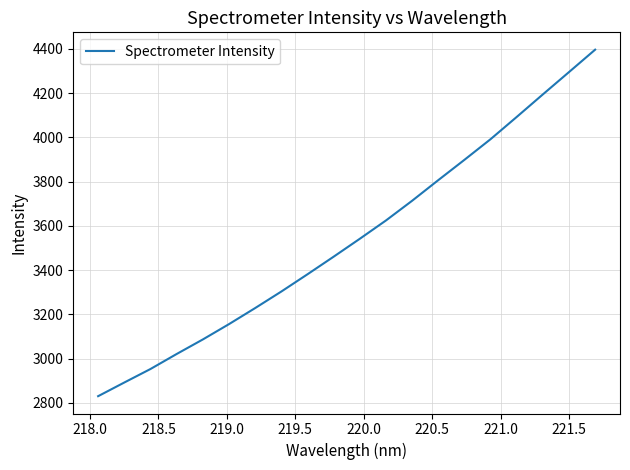

What is the difference between the maximum and minimum values?

1566.4